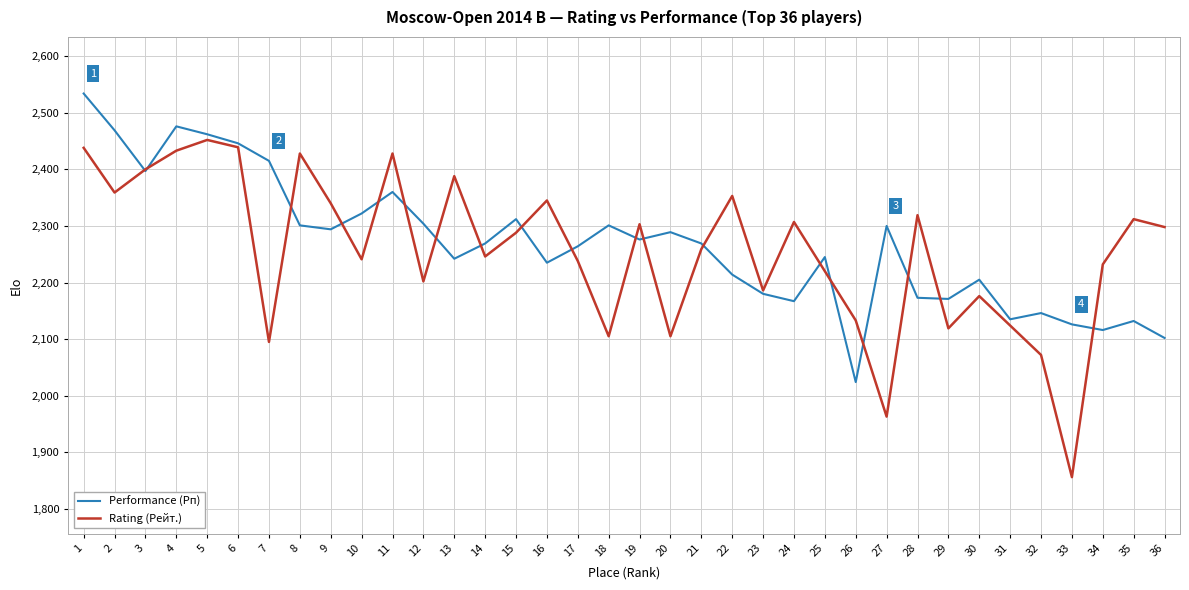

How many interior local valleys does the Rating (Рейт.) series have?

11